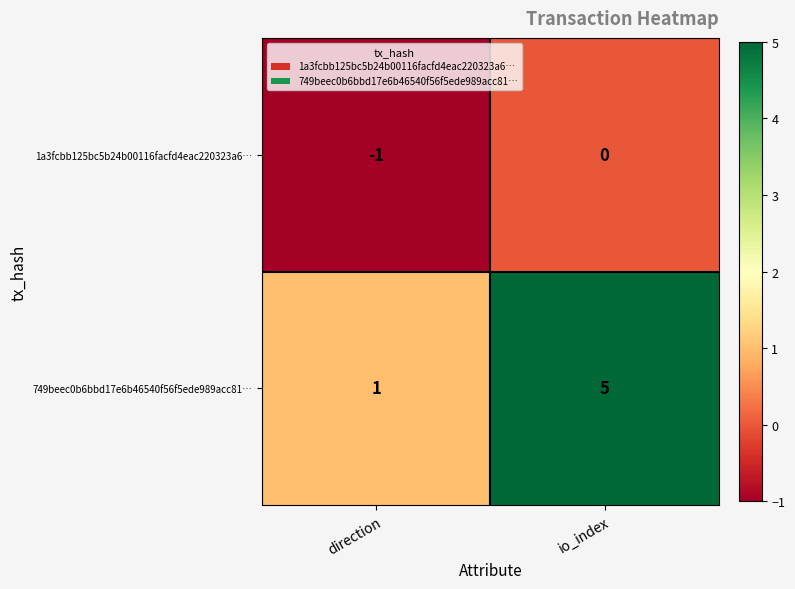

At which category is the sum across all series the highest?

io_index